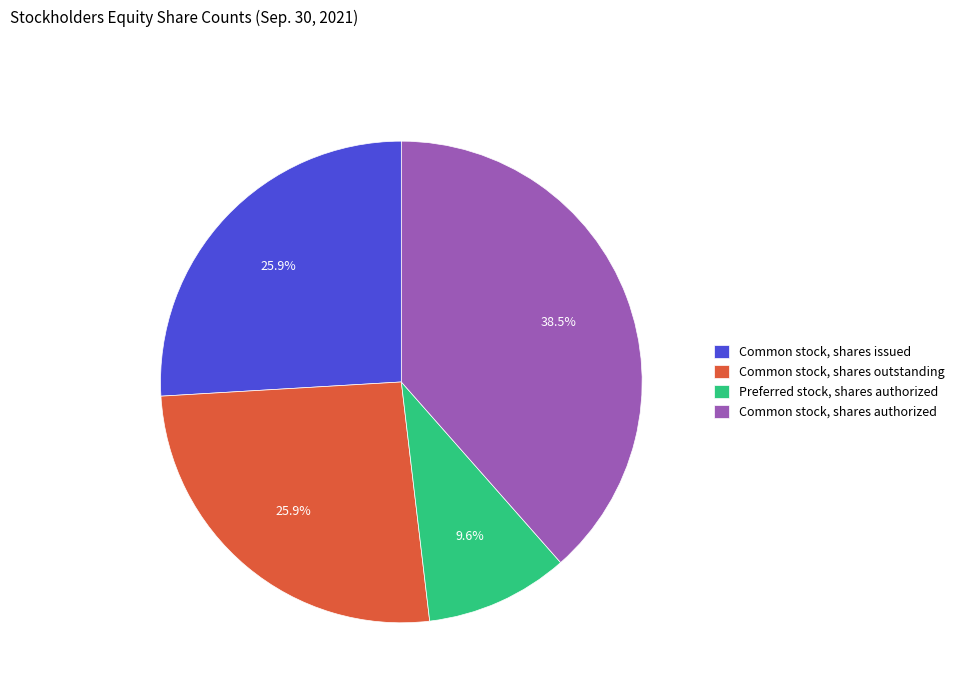

What is the largest slice in the pie chart?

Common stock, shares authorized